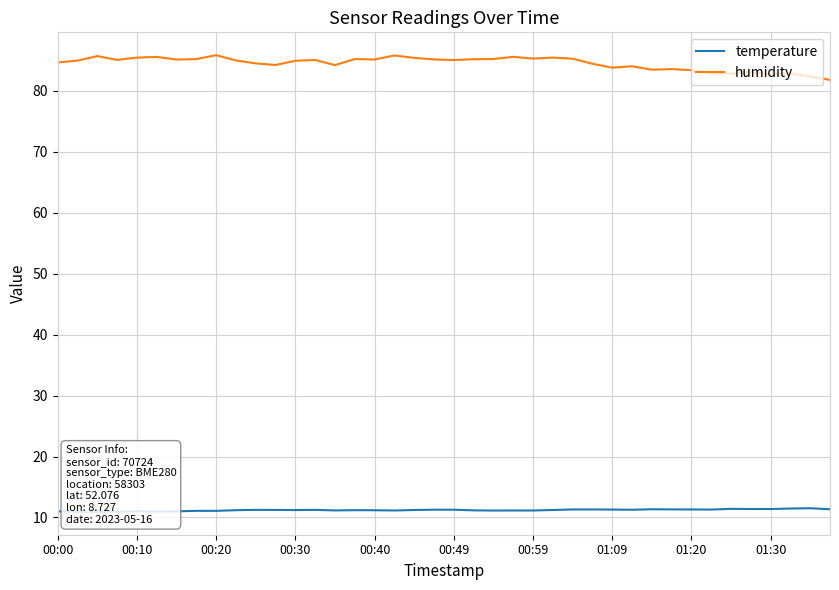

What are all the series names shown in the legend?

temperature, humidity